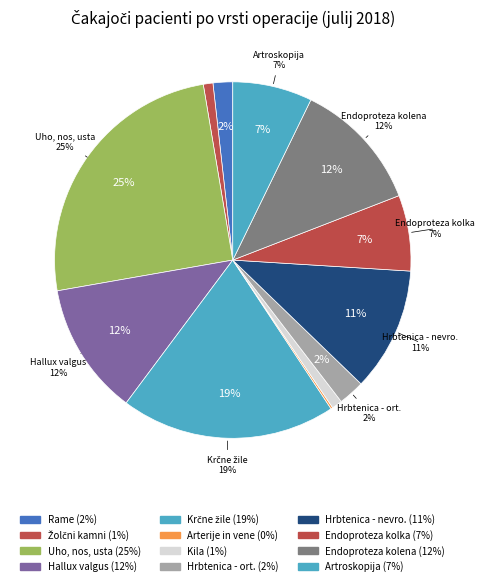

To the nearest percent, what portion does Endoproteza kolka represent?

7%